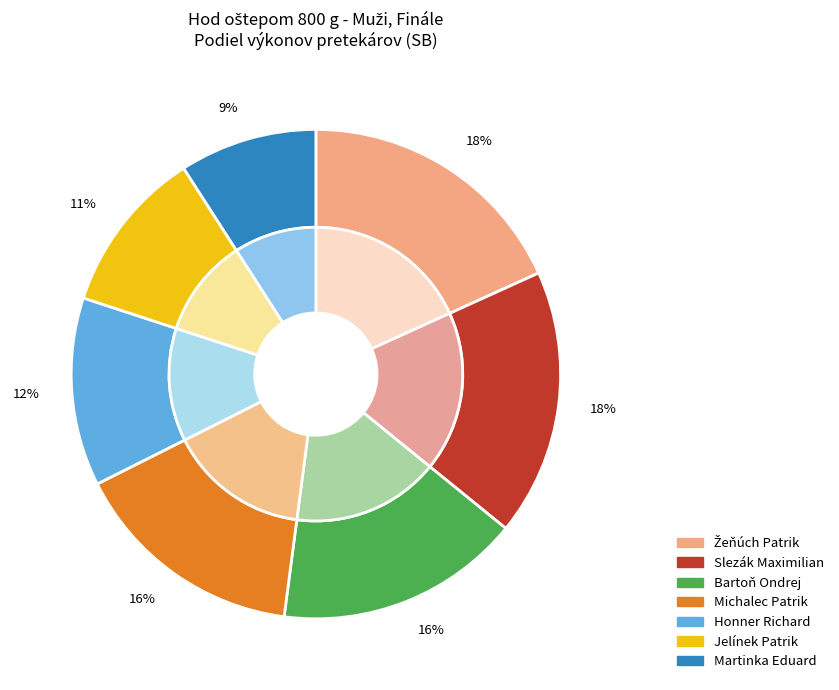

Is the sum of Michalec Patrik and Honner Richard greater than half?

No